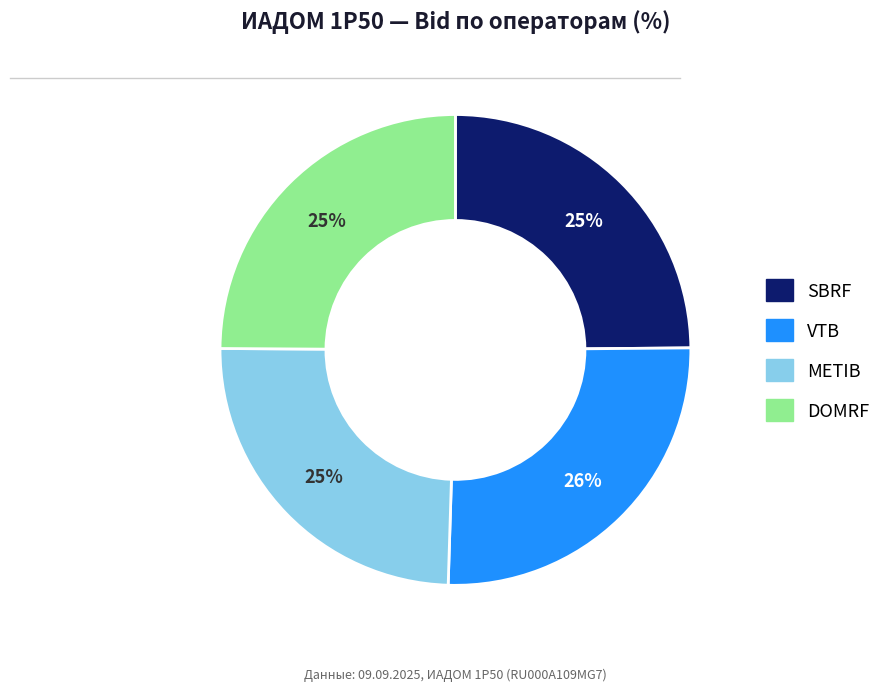

Which has a higher value, SBRF or VTB?

VTB